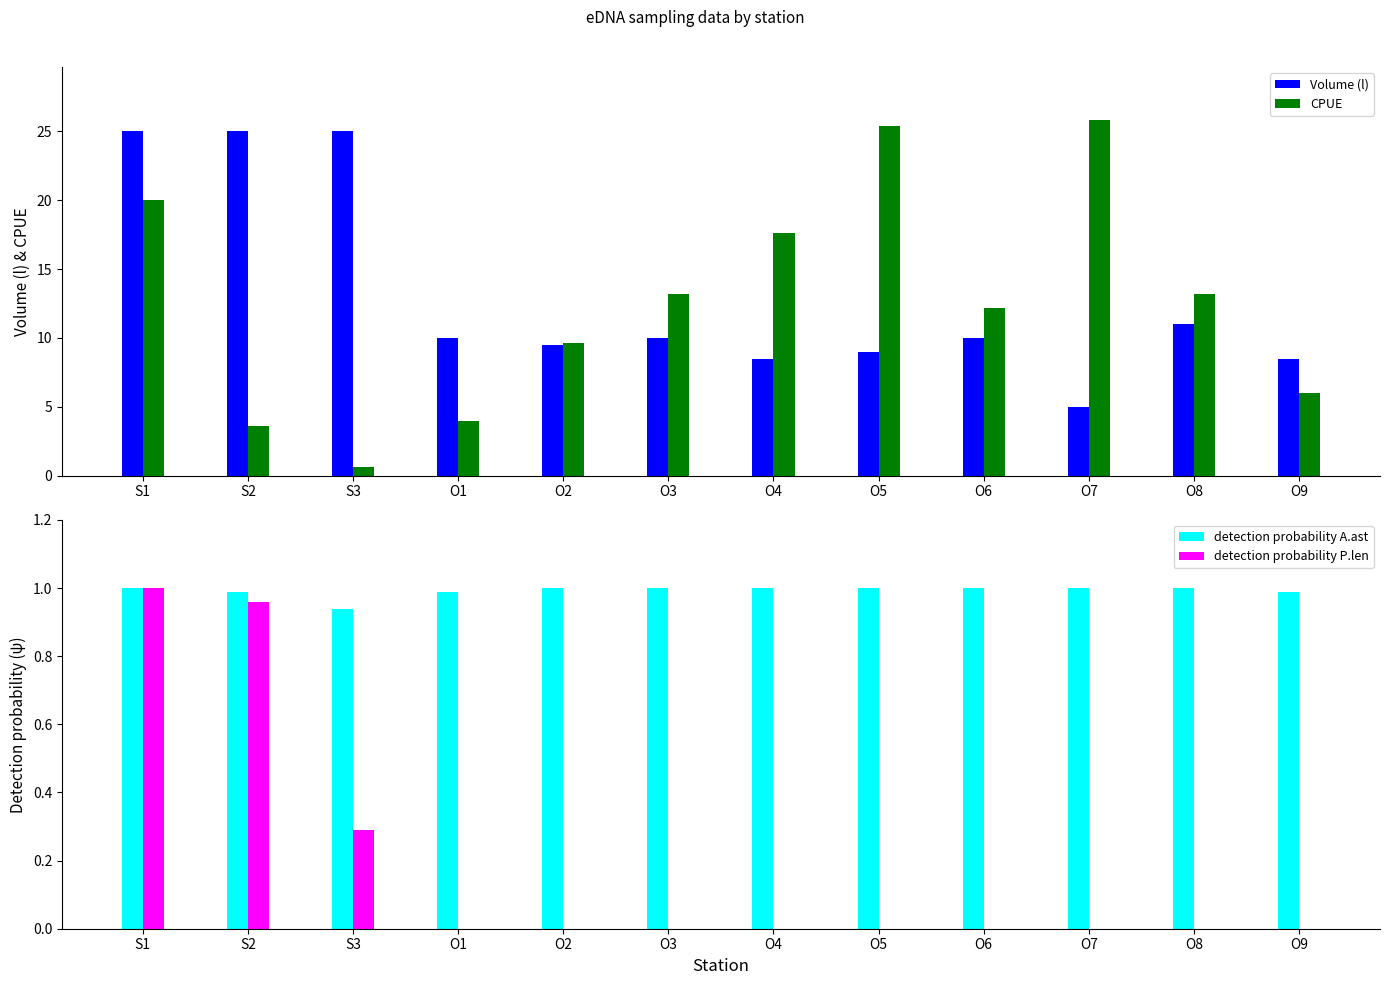

List the labels in order of CPUE value, largest first.

O7, O5, S1, O4, O3, O8, O6, O2, O9, O1, S2, S3